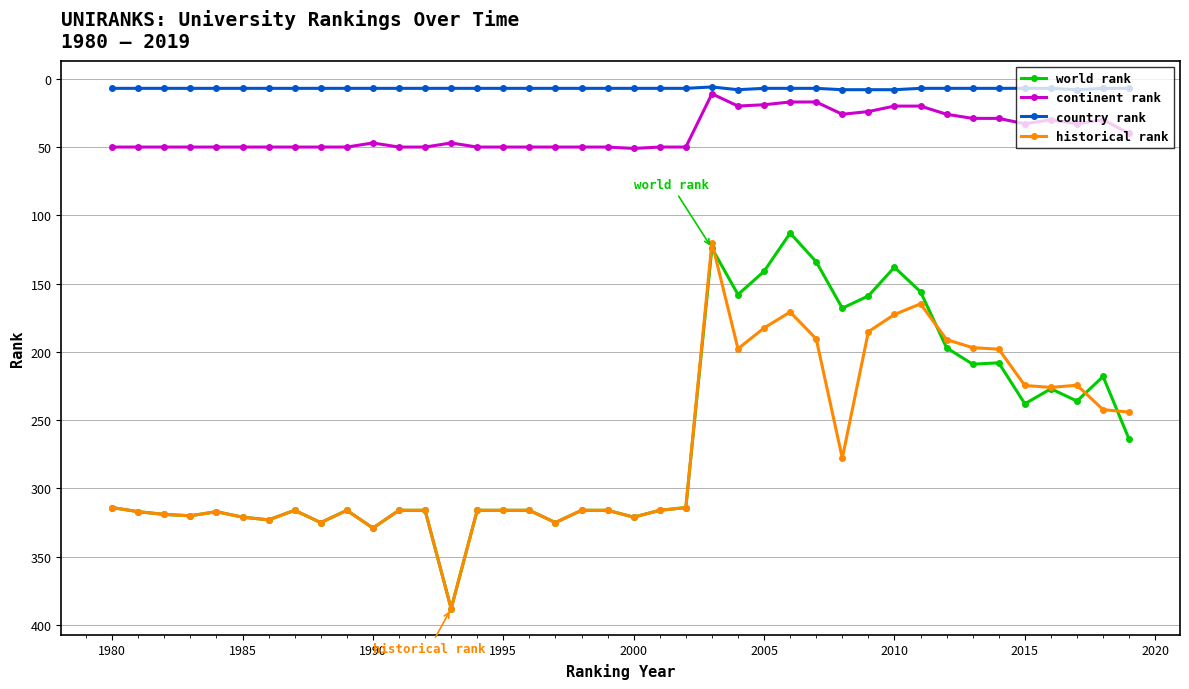

Does the chart display data point markers on the line(s)?

Yes